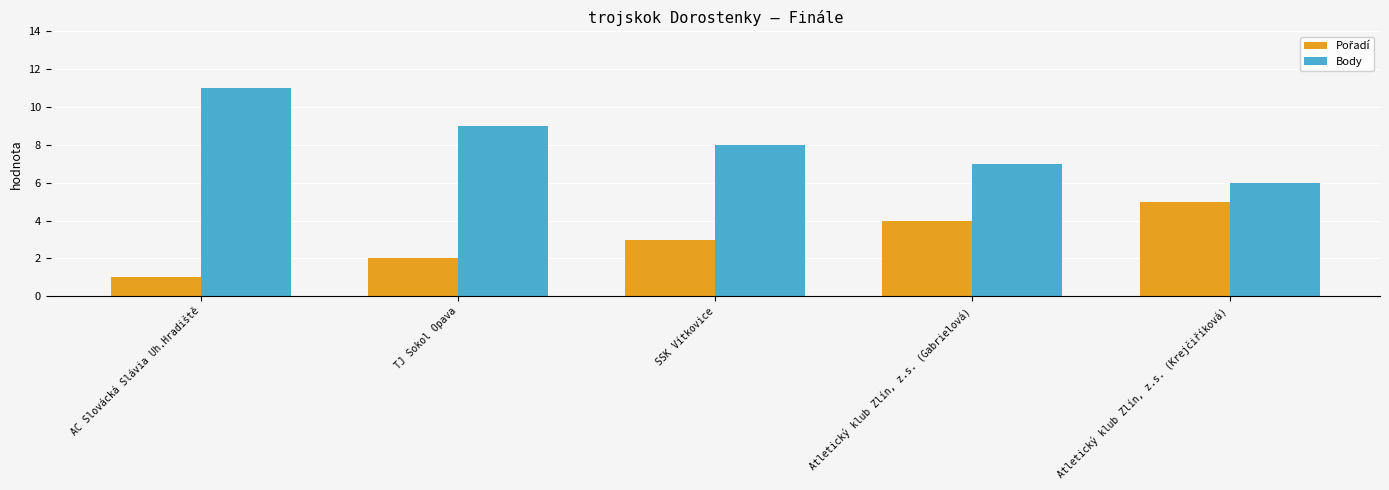

What is the difference between the maximum and second lowest values in the Body series?

4